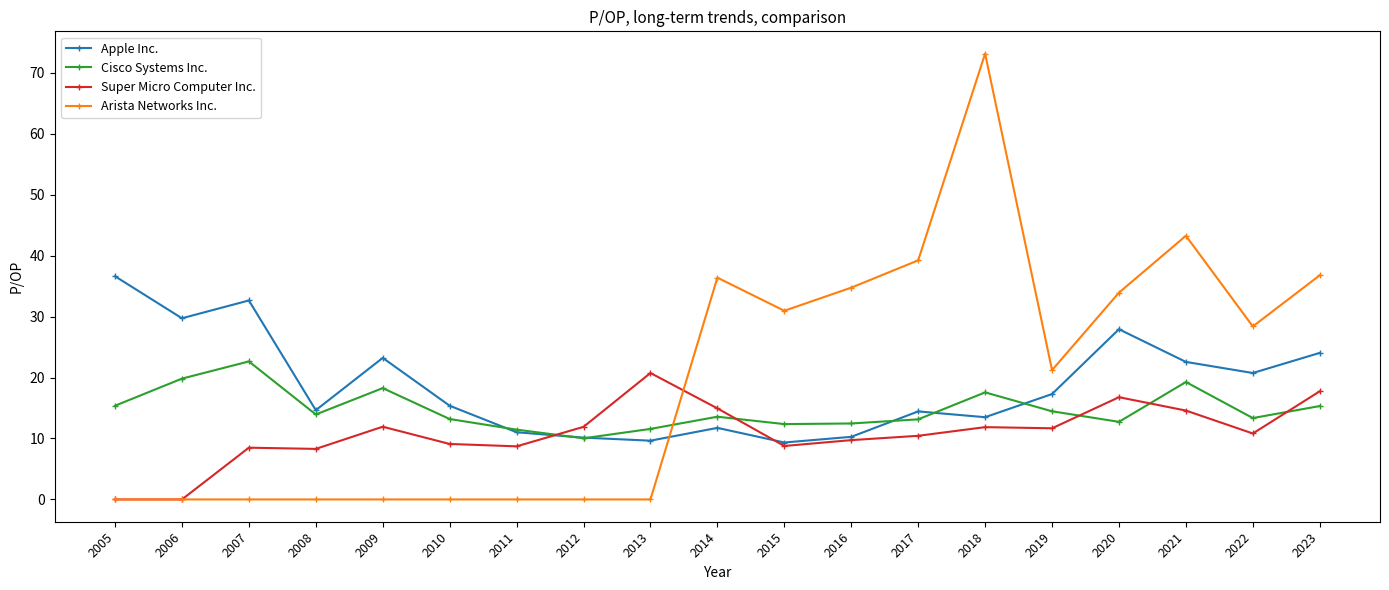

Between which two adjacent categories do Cisco Systems Inc. and Super Micro Computer Inc. first intersect?

2011 and 2012